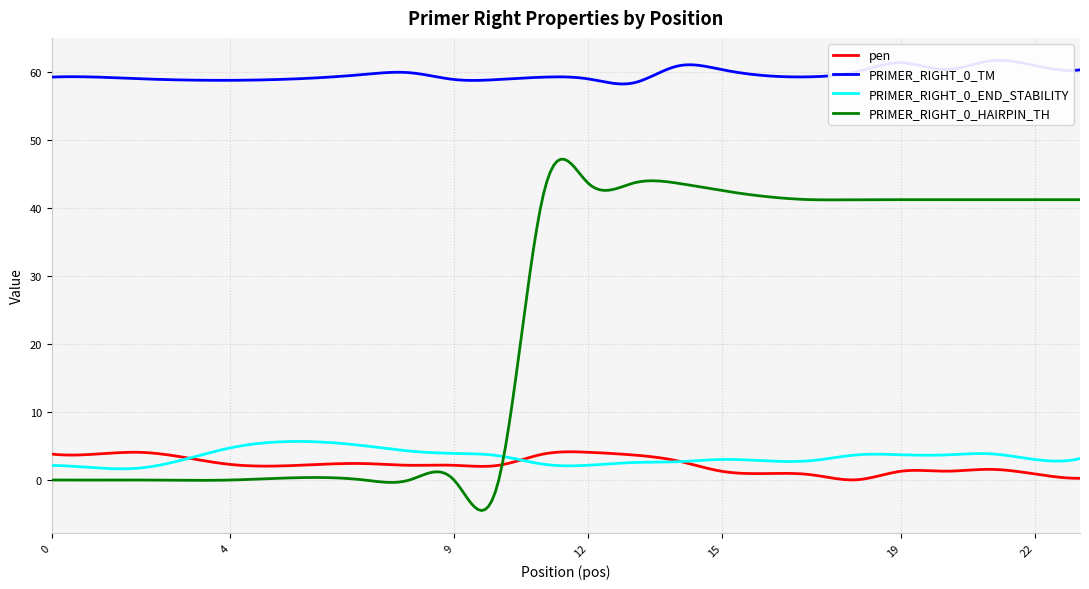

Read the PRIMER_RIGHT_0_TM value at 18.

60.0